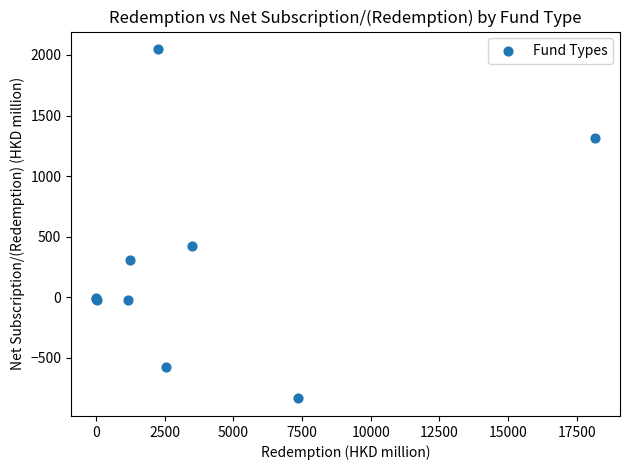

What Y value in the scatter plot is closest to 607?

420